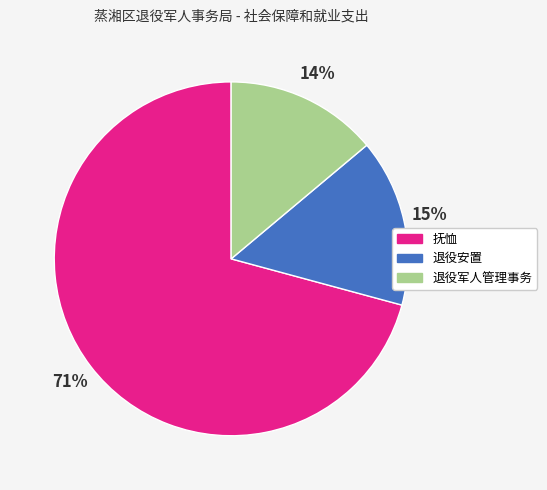

What is the smallest slice in the pie chart?

退役军人管理事务